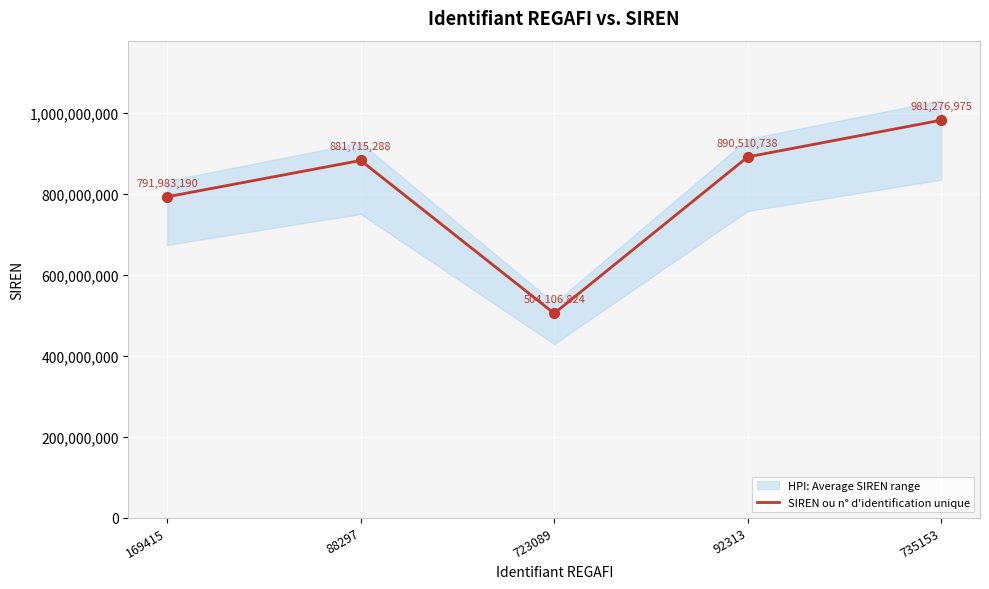

Approximately how many times larger is the value at 735153 compared to 92313?

1.1